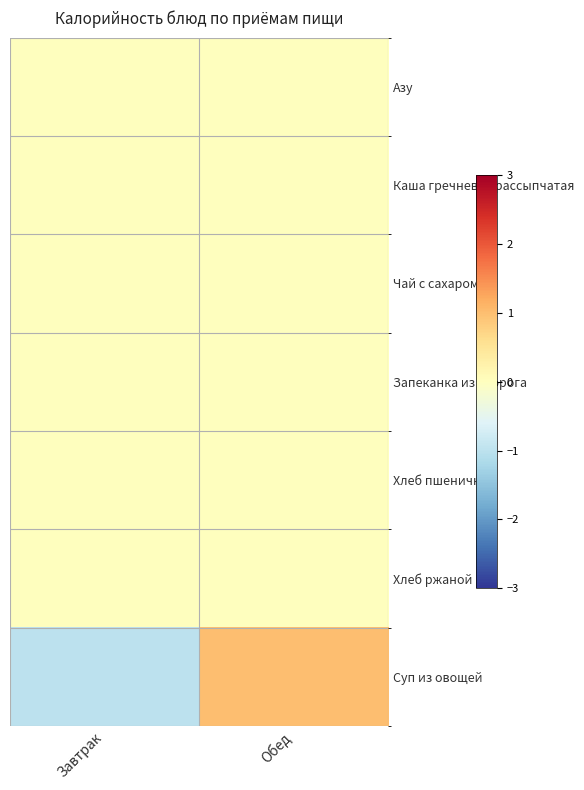

At which category does the chart reach its minimum across all series?

Завтрак